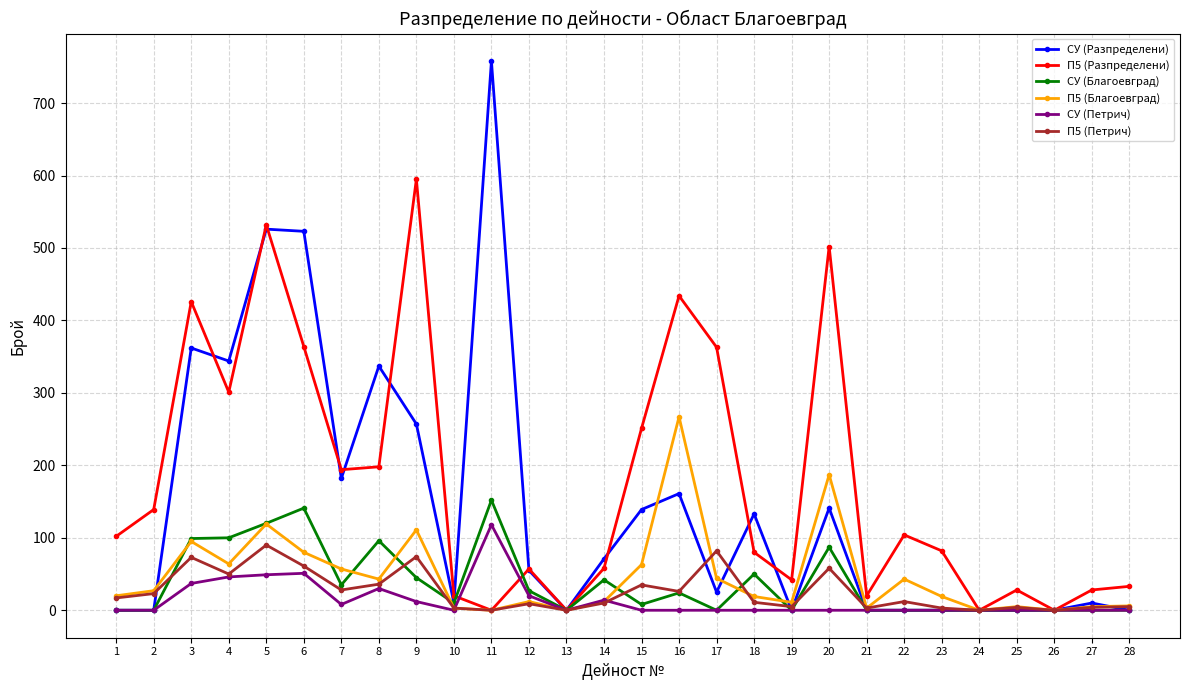

Where is СУ (Благоевград) nearest to the value 76?

20